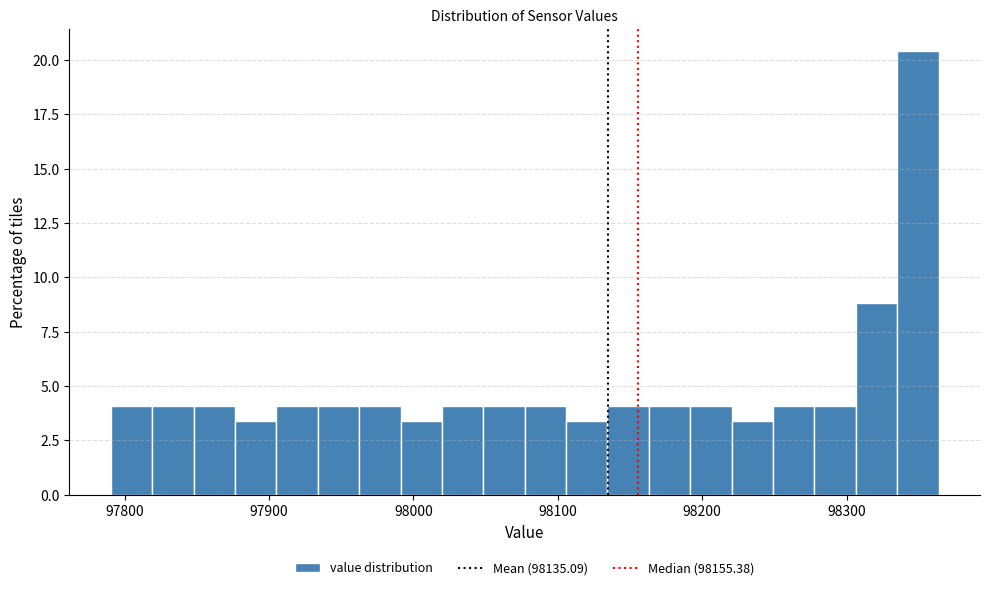

Read against the x-axis, roughly where is the centre of the tallest bar?

98350